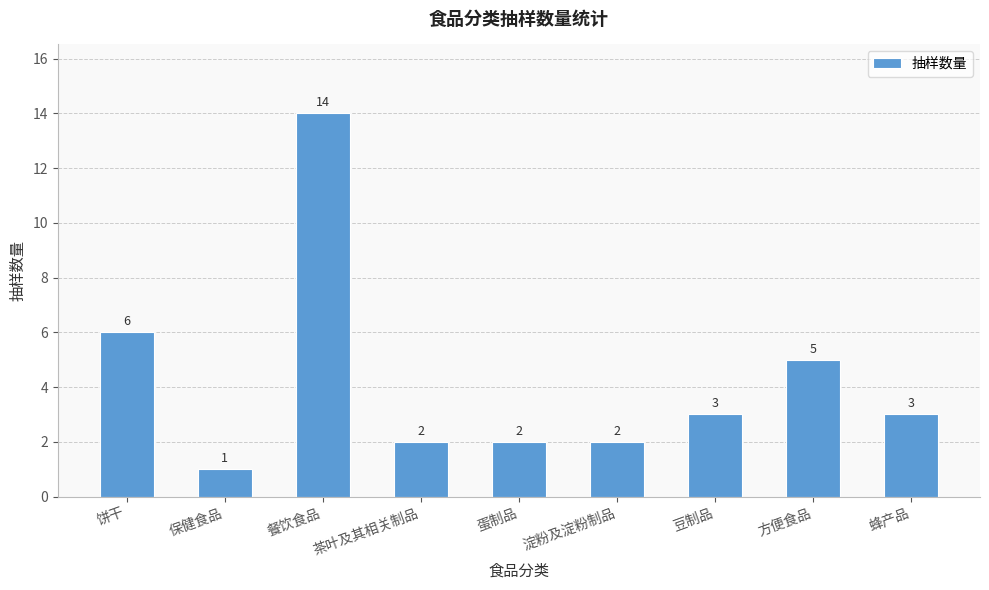

What is the sum of the values at 豆制品 and 餐饮食品?

17